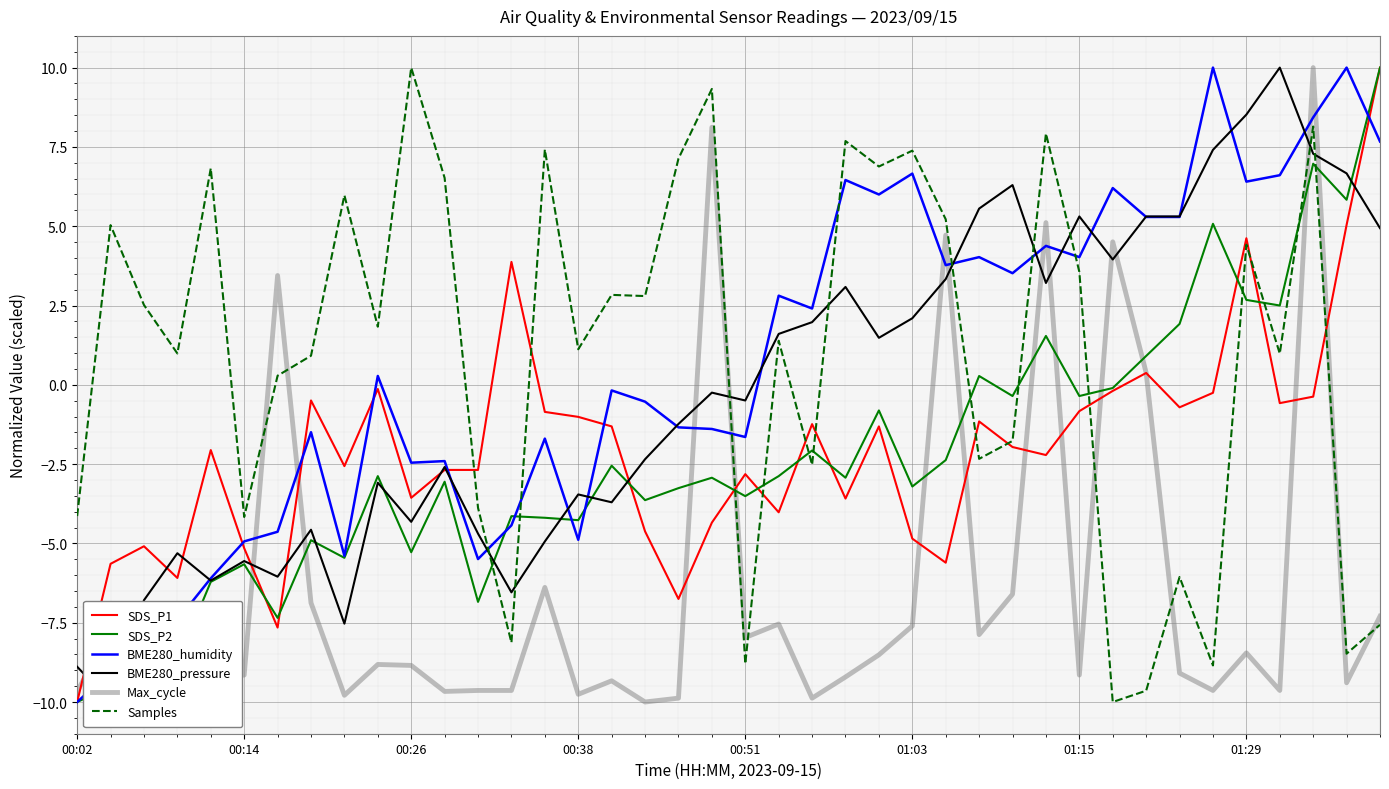

What position from the right is 32?

8